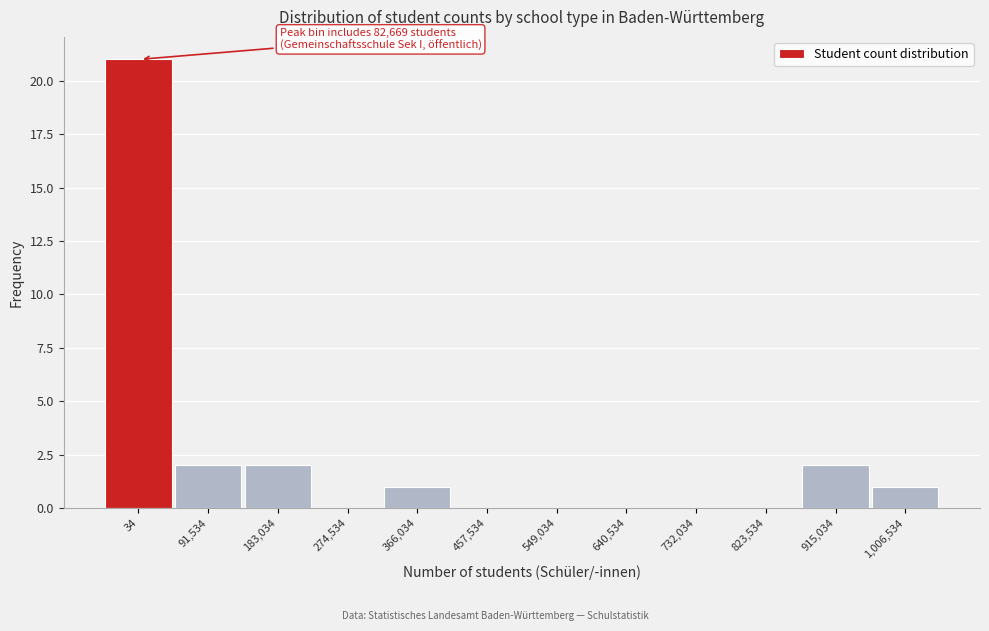

Reading right to left, list all the values displayed in this chart.

1,006,534=1	915,034=2	823,534=0	732,034=0	640,534=0	549,034=0	457,534=0	366,034=1	274,534=0	183,034=2	91,534=2	34=21